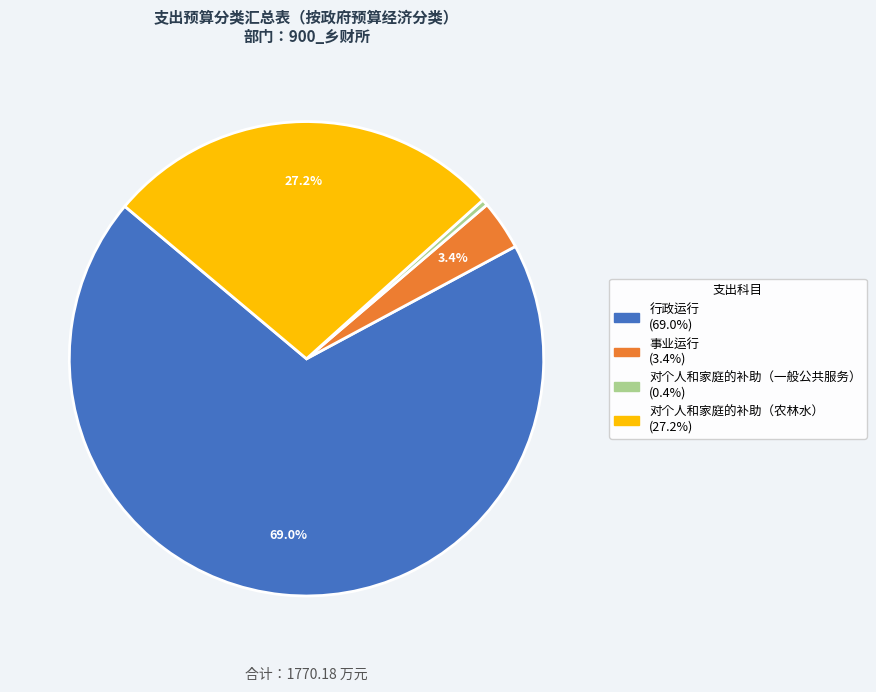

Does any single category account for the majority?

Yes